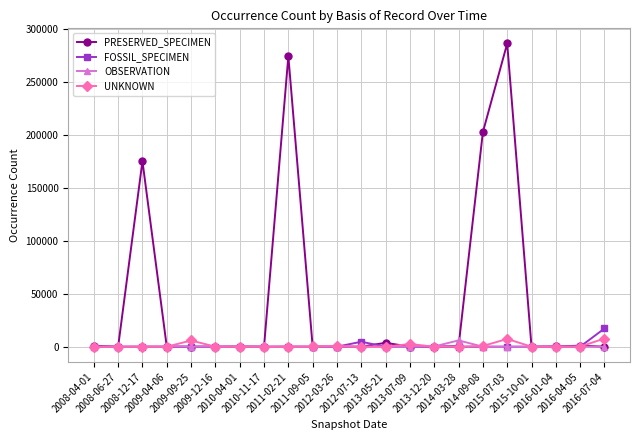

Which series has the largest range (max minus min)?

PRESERVED_SPECIMEN